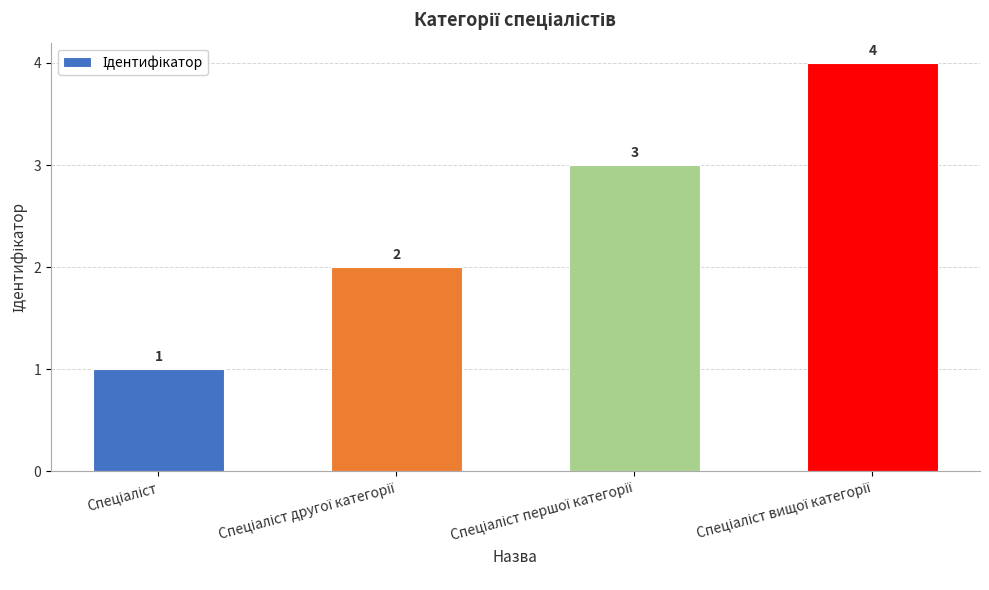

Reading right to left, list all the values displayed in this chart.

4	3	2	1